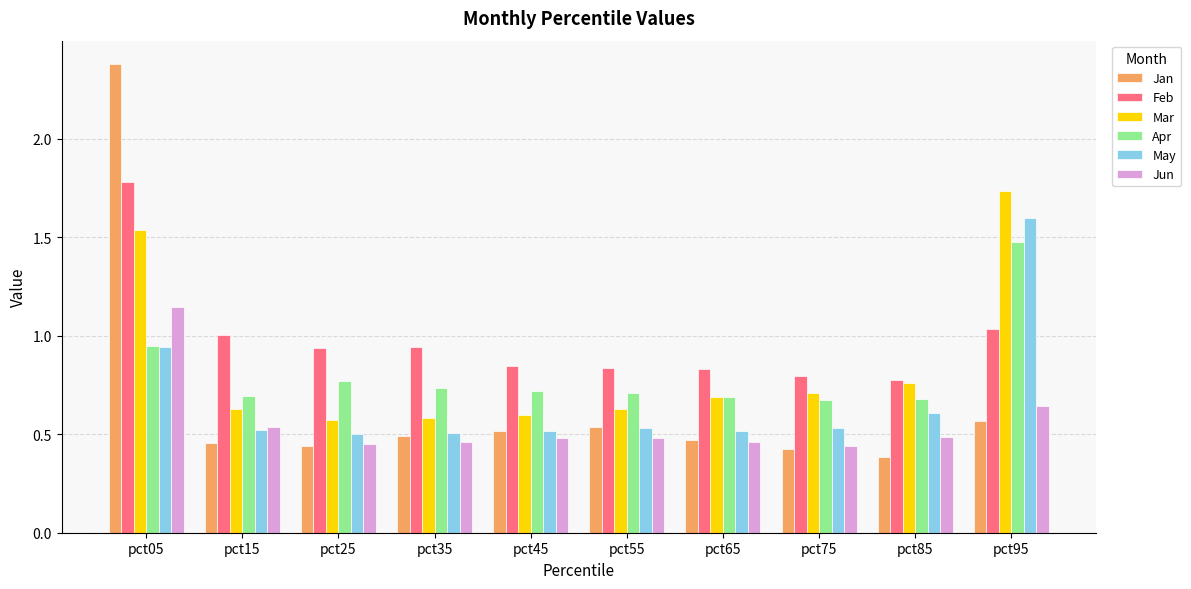

What is the sum of the Mar values at pct35 and pct55?

1.2